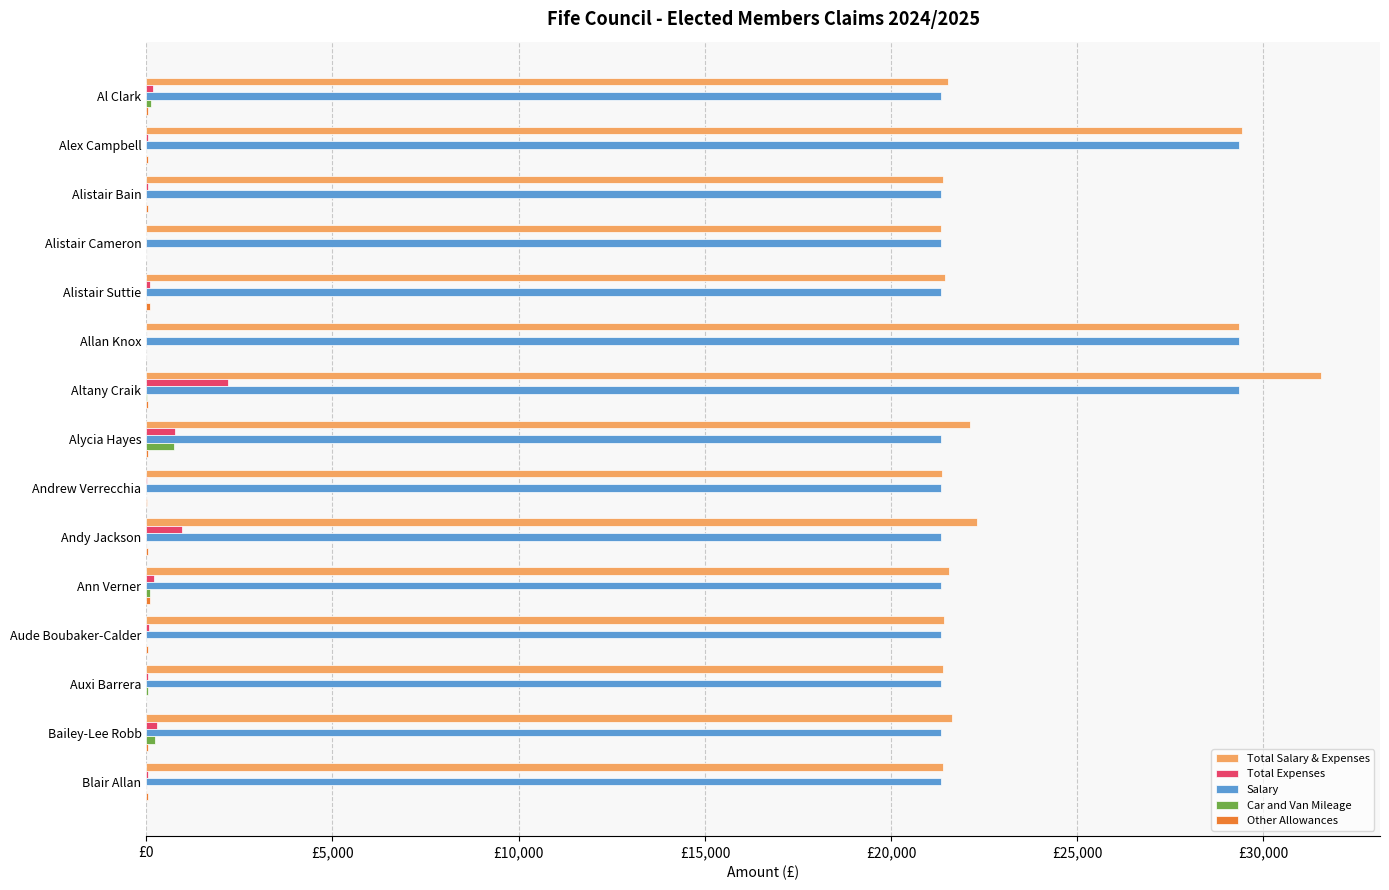

At how many categories does at least one series exceed 14?

15